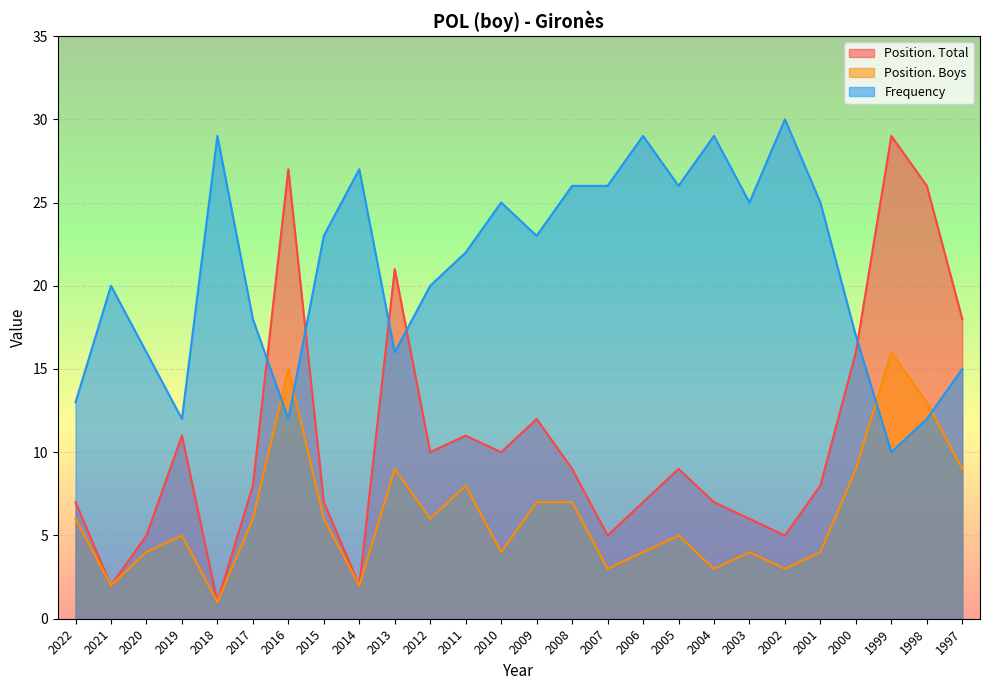

How many lines are shown in the chart?

3